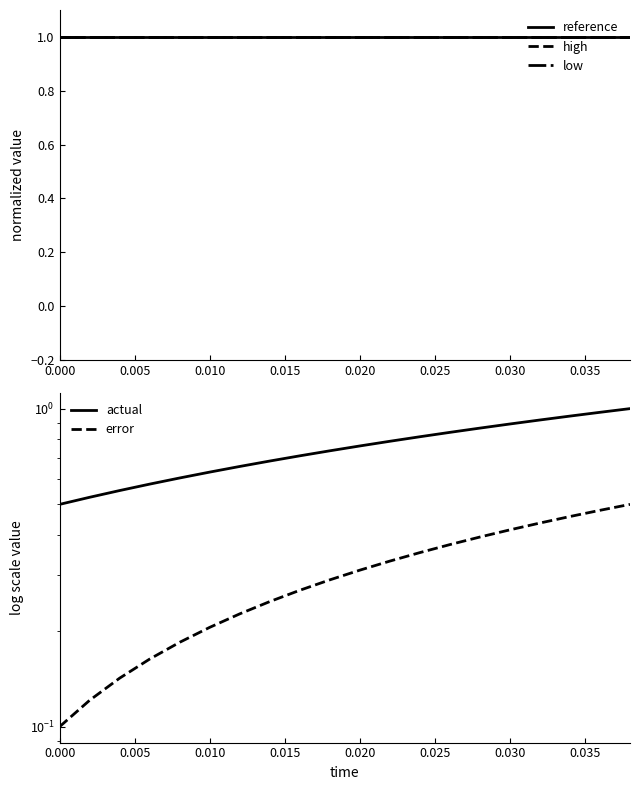

Does the chart have visible grid lines?

No